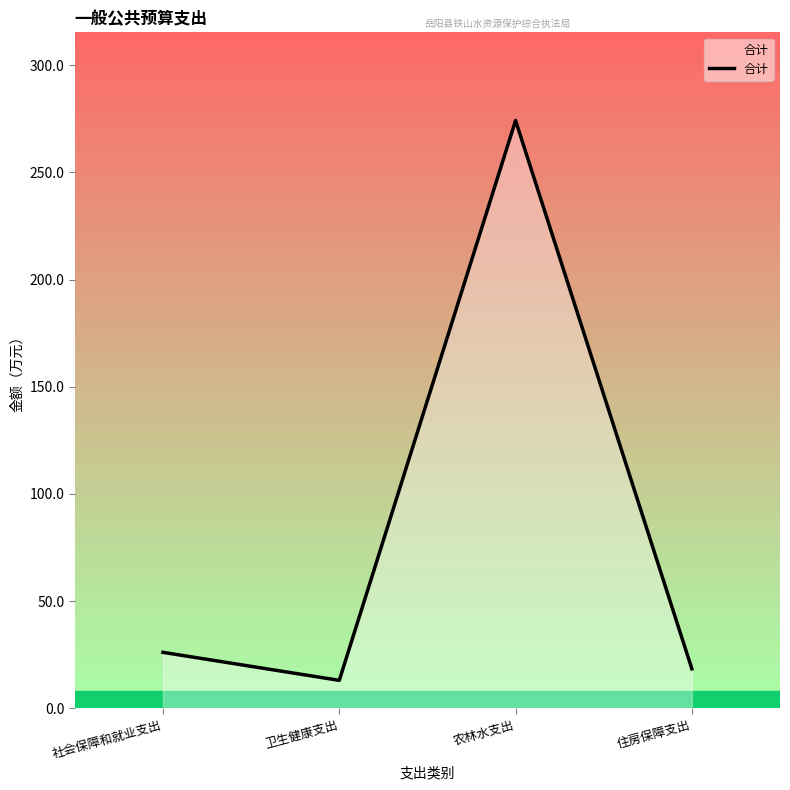

How many lines are shown in the chart?

1